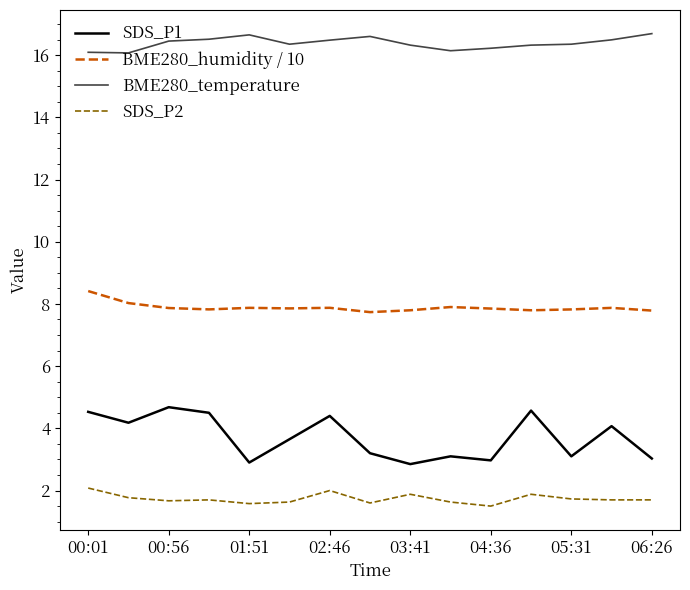

True or false: BME280_temperature and BME280_humidity / 10 intersect in this chart.

False